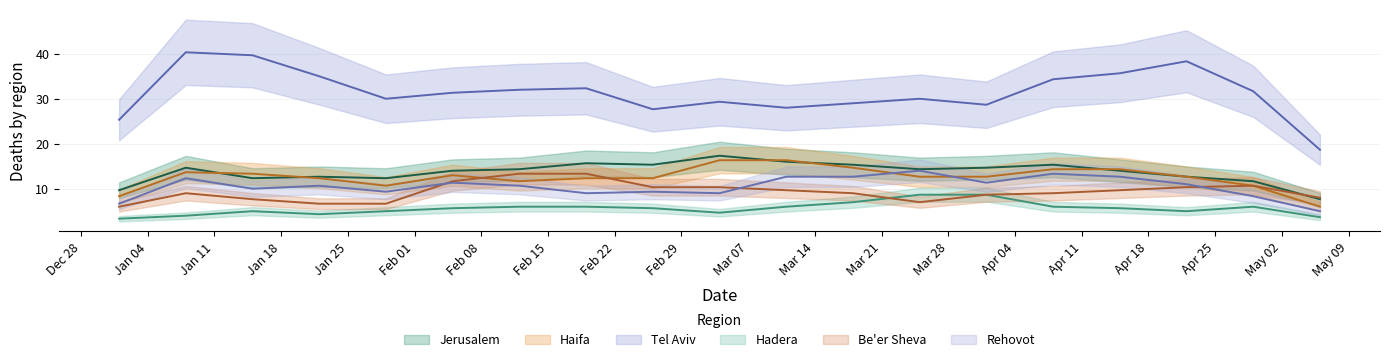

Which series has the widest spread of values?

Tel Aviv